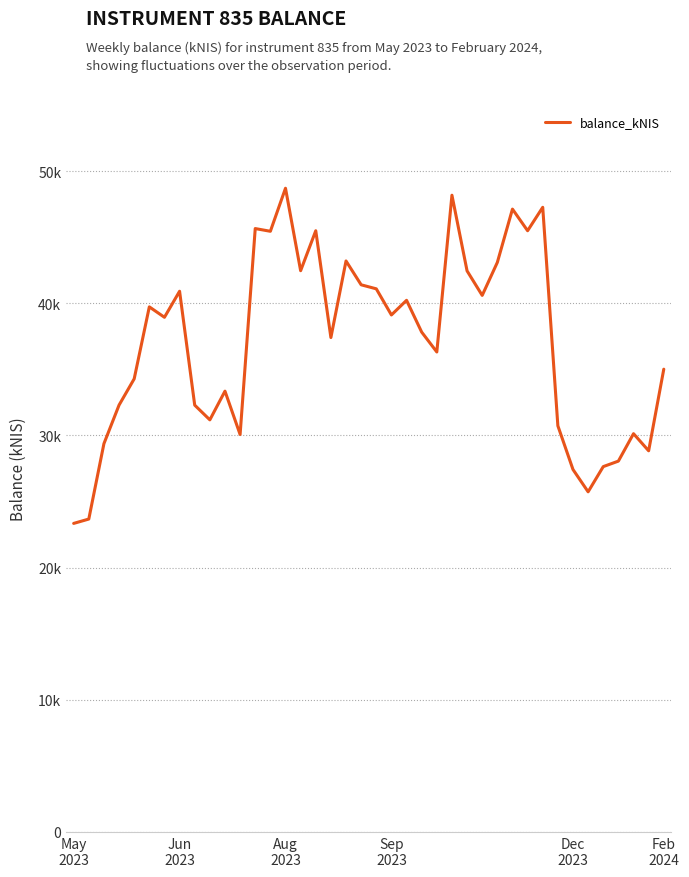

At which label is the value closest to 36022?

24